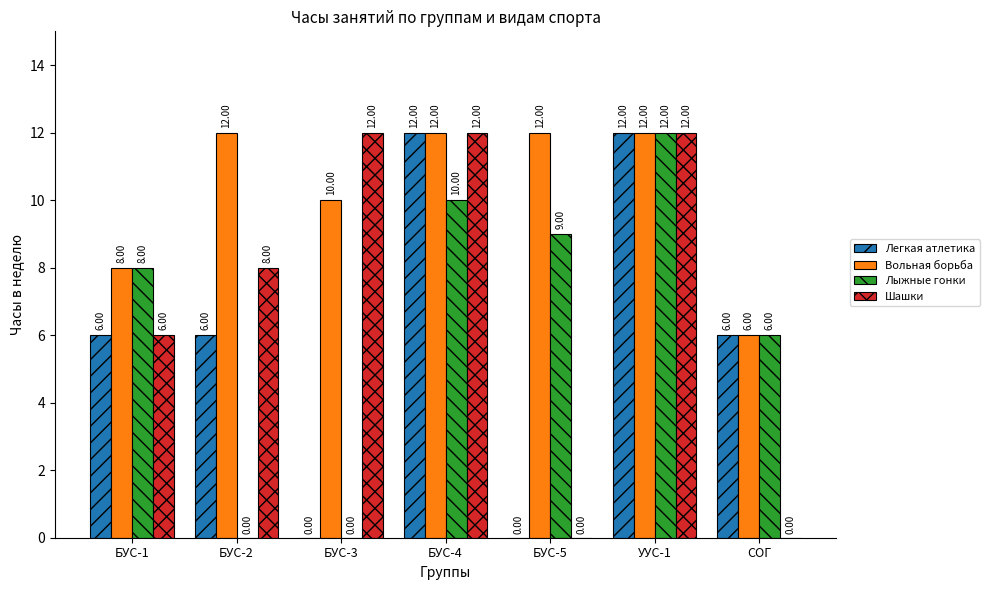

Which series changed the most between БУС-2 and БУС-4?

Лыжные гонки